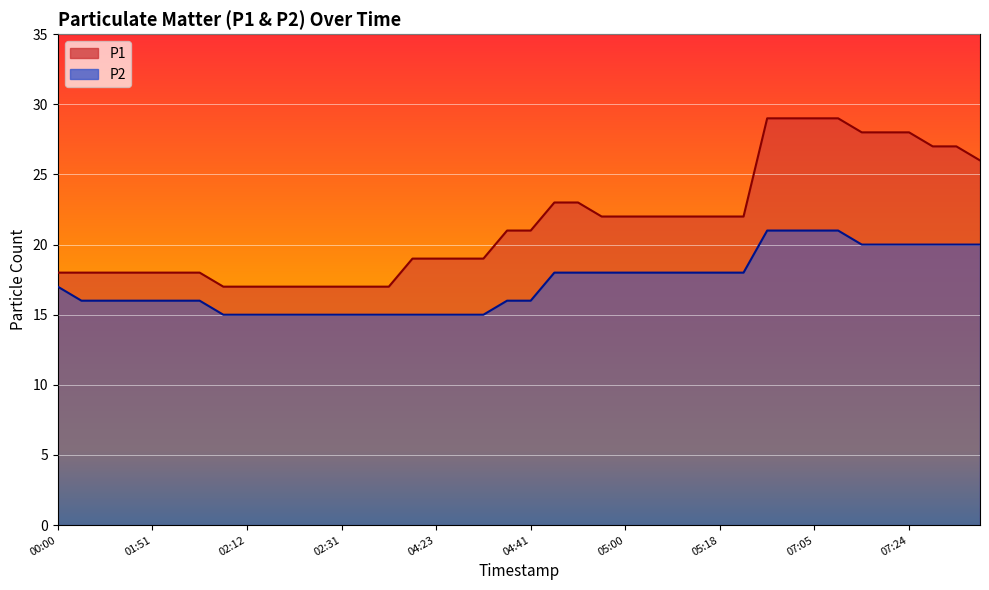

What is the greatest value displayed?

29